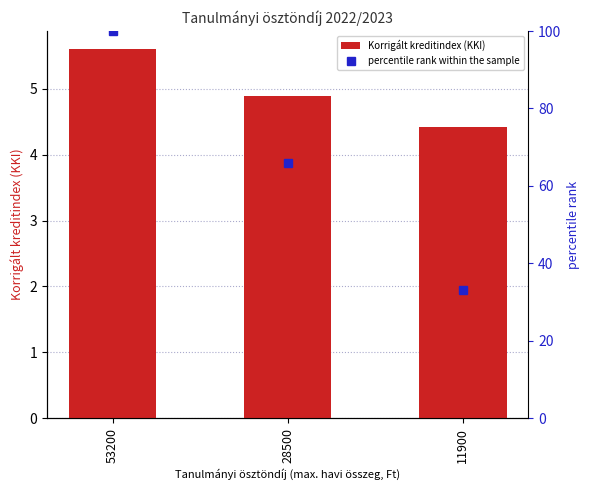

What is the value of the Korrigált kreditindex (KKI) bar at the 2nd from the left?

4.9